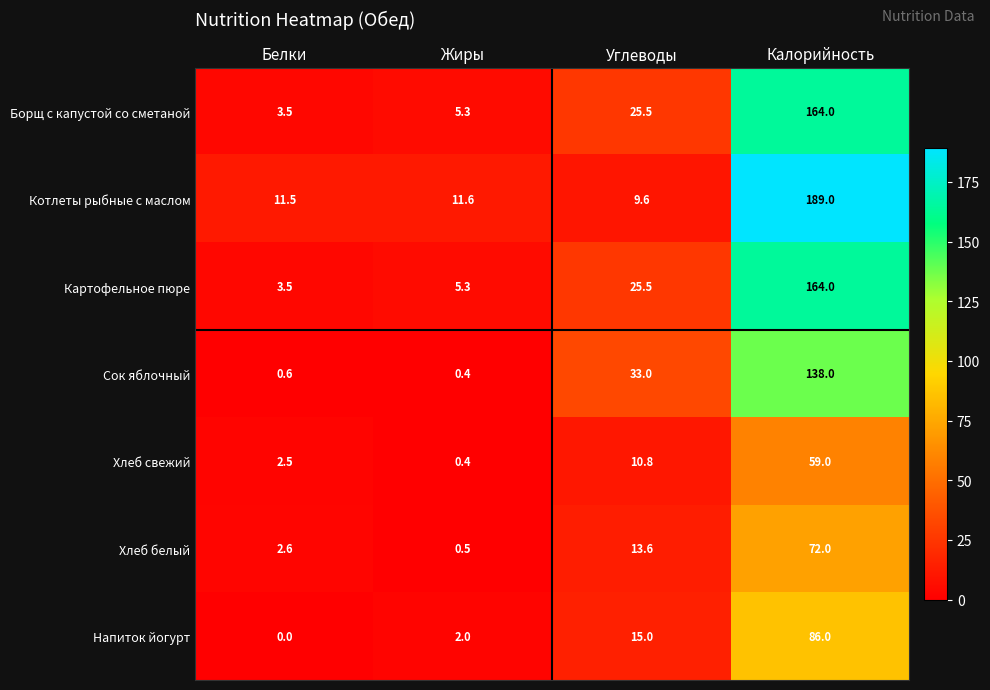

Rank the categories by Хлеб белый value from lowest to highest.

Жиры, Белки, Углеводы, Калорийность